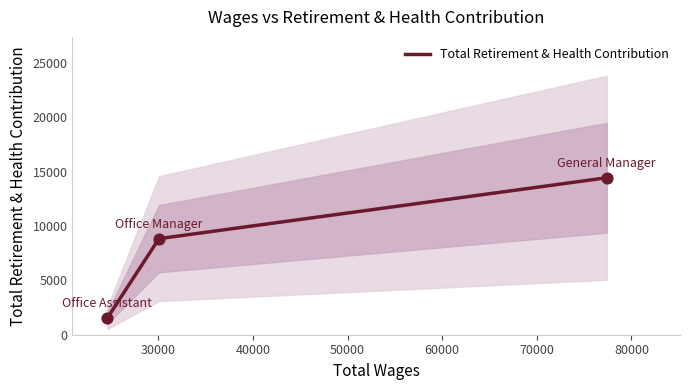

Which has a higher value, 40000 or 30000?

40000